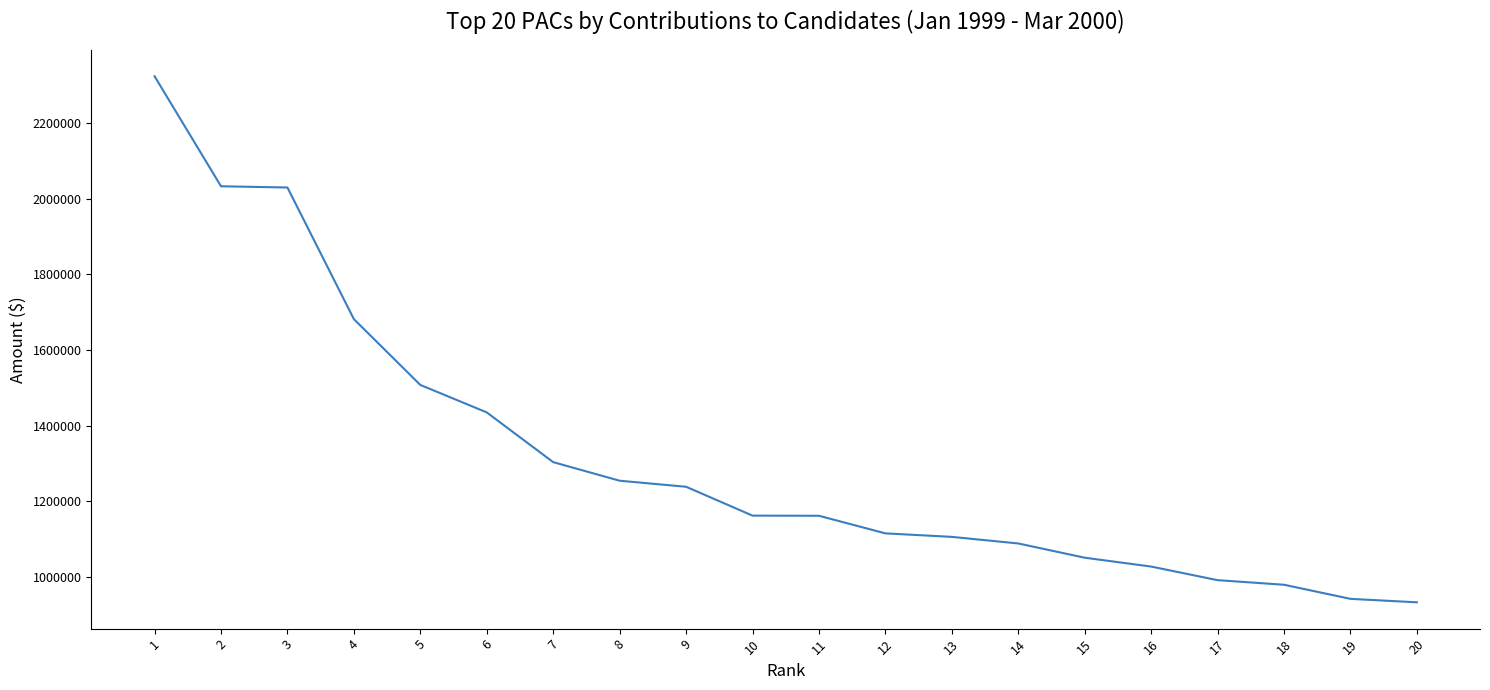

What is the smallest value displayed?

933450